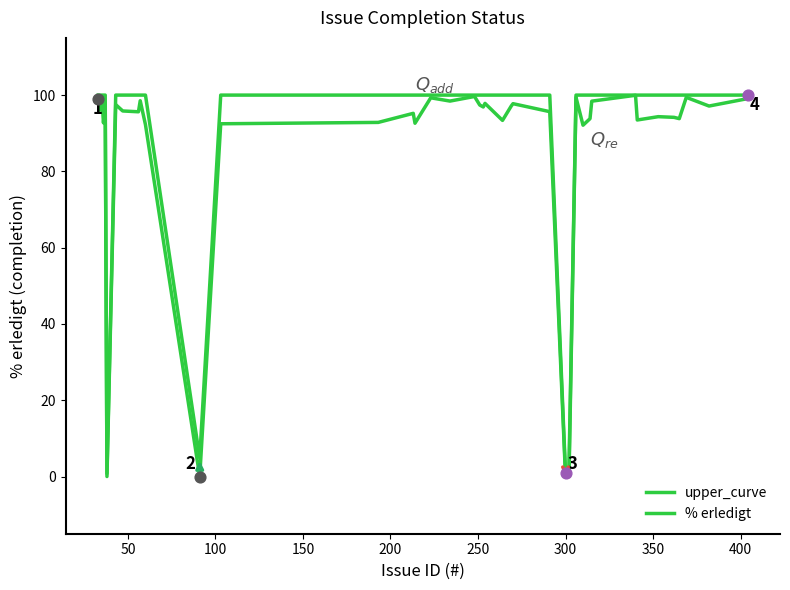

How many lines are shown in the chart?

2